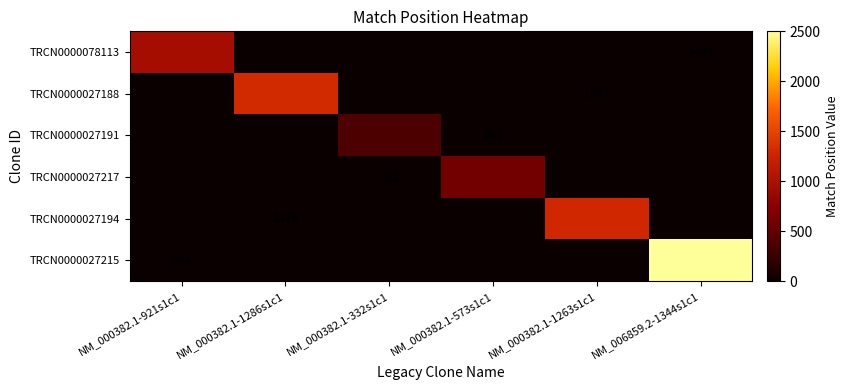

At which label is TRCN0000027215 closest to 1249?

NM_000382.1-921s1c1